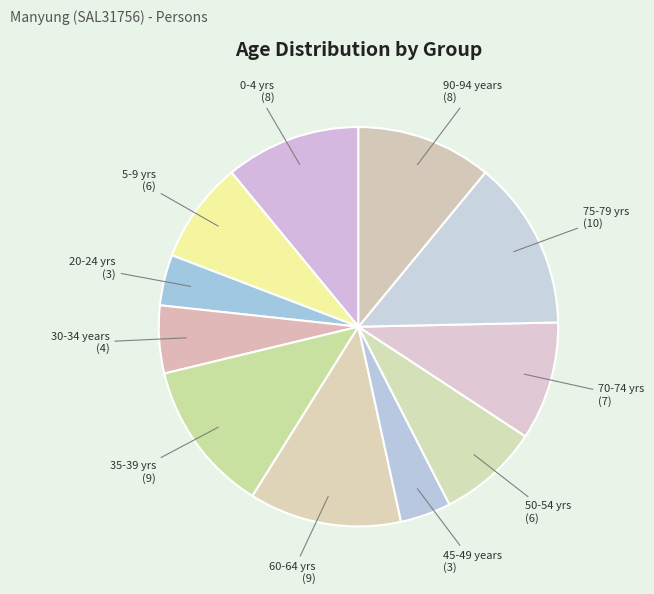

How many slices are in this pie chart?

11